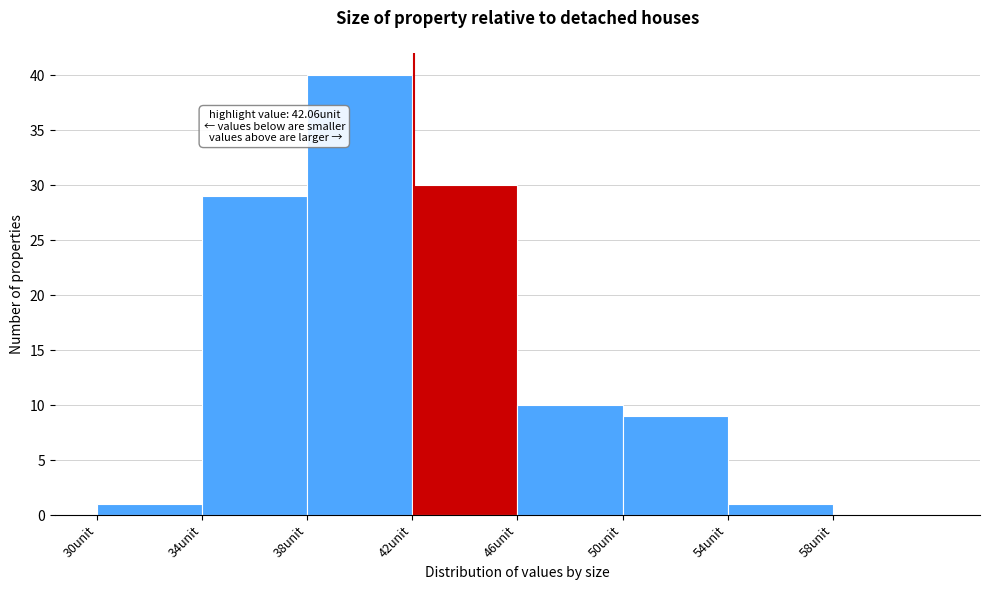

Over which range of the x-axis is the bar tallest?

38 to 42